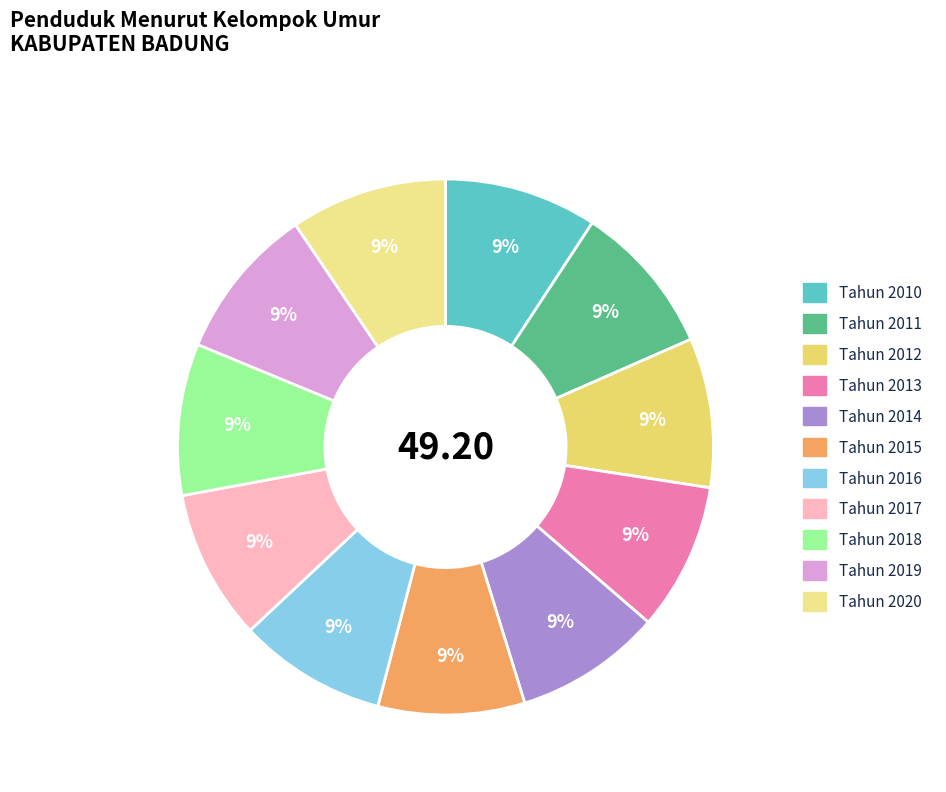

Is there any slice that represents more than half of the pie?

No